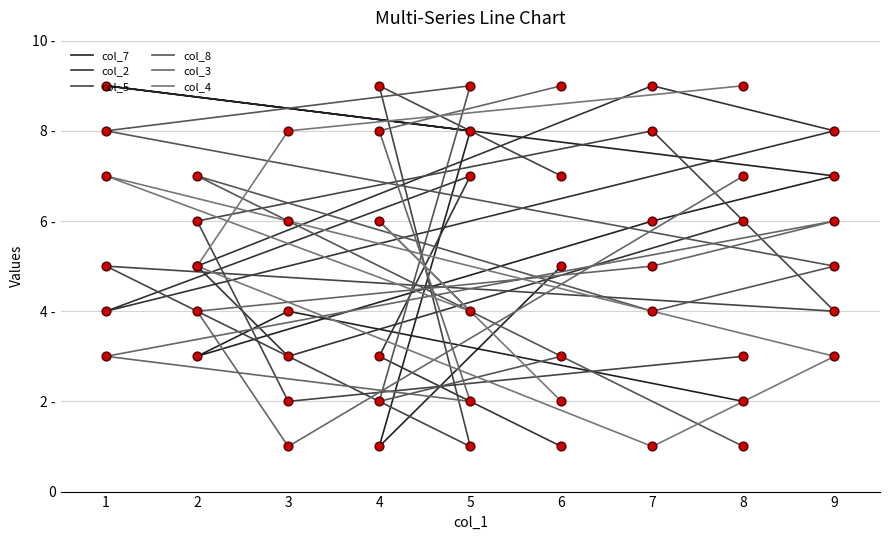

What is the total value across all series at 8?

28